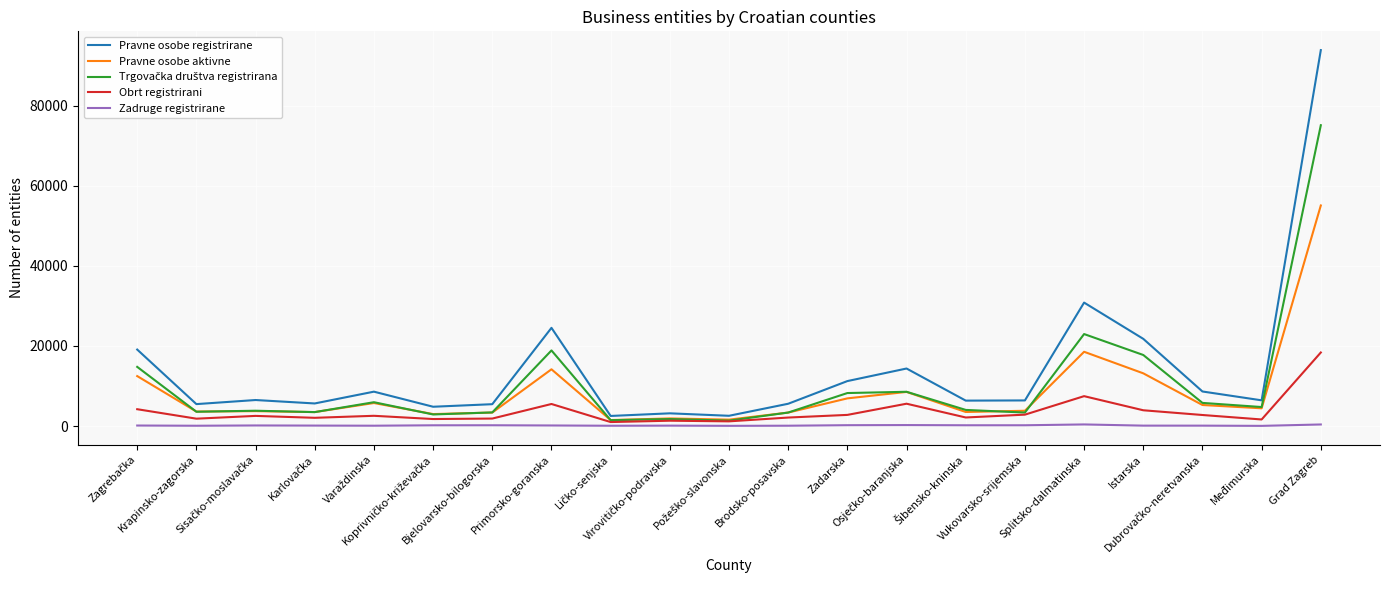

True or false: Zadruge registrirane and Pravne osobe registrirane intersect in this chart.

False